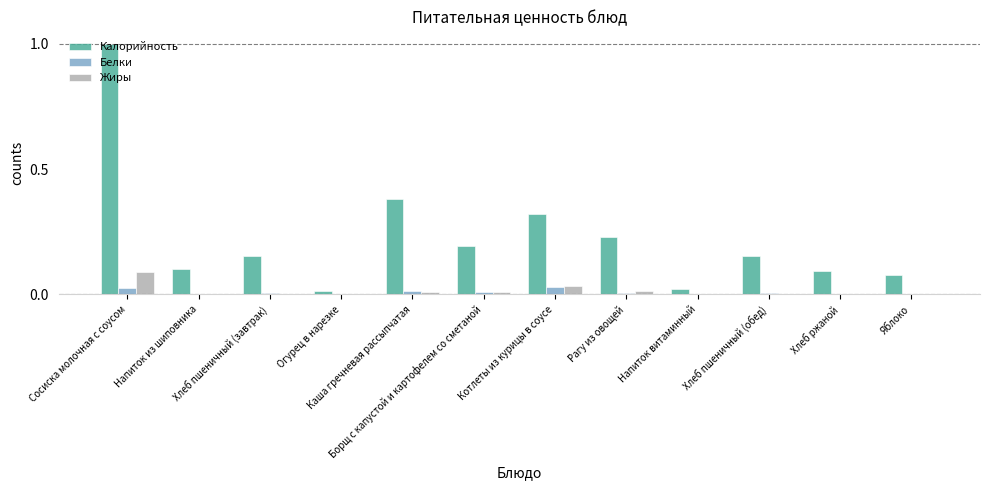

What is the maximum value shown in the chart?

1.0